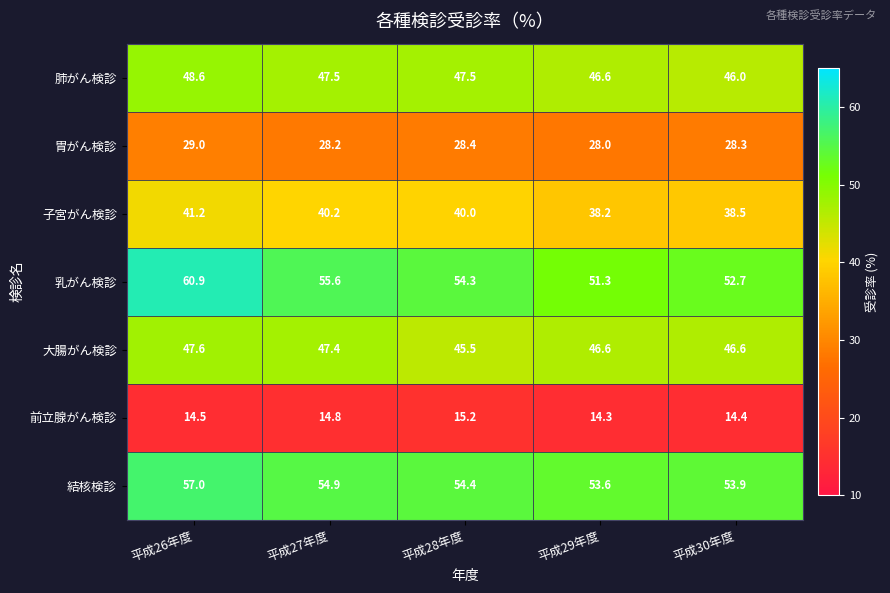

At which label is 結核検診 closest to 55?

平成27年度